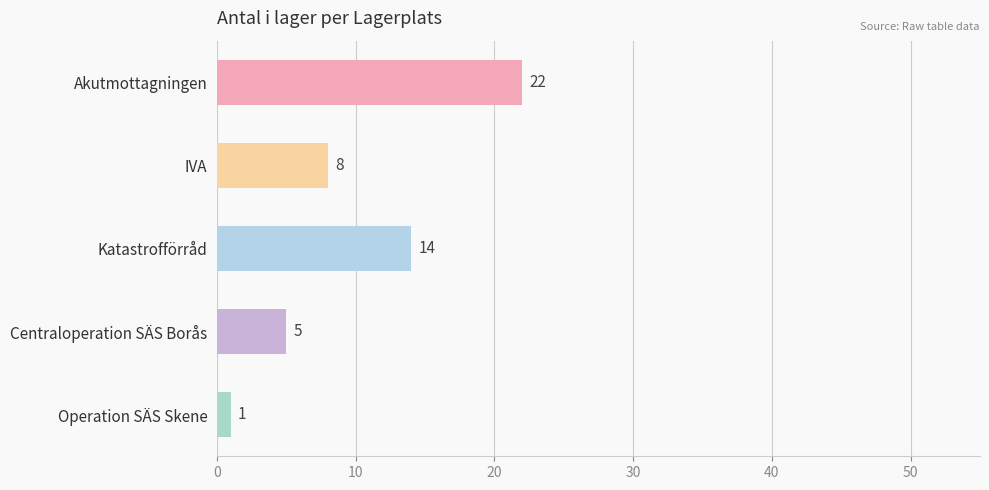

Reading bottom to top, what are all the values shown in this chart?

Operation SÄS Skene=1	Centraloperation SÄS Borås=5	Katastrofförråd=14	IVA=8	Akutmottagningen=22